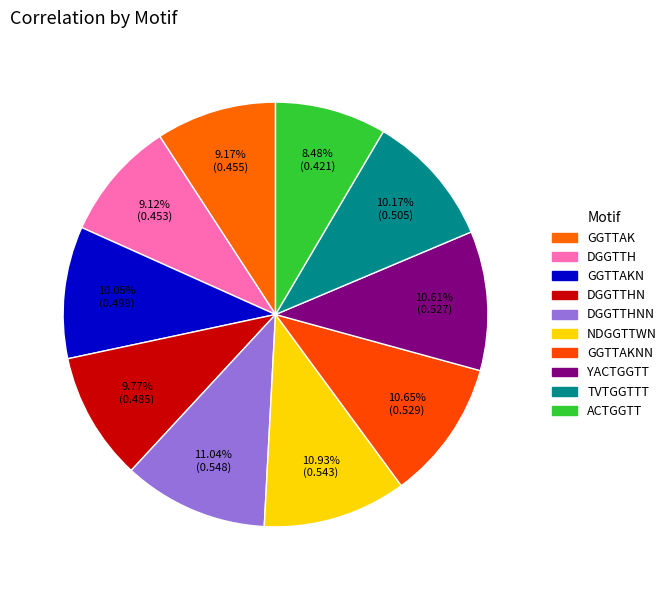

What is the total percentage of GGTTAKN and GGTTAKNN?

20.7%